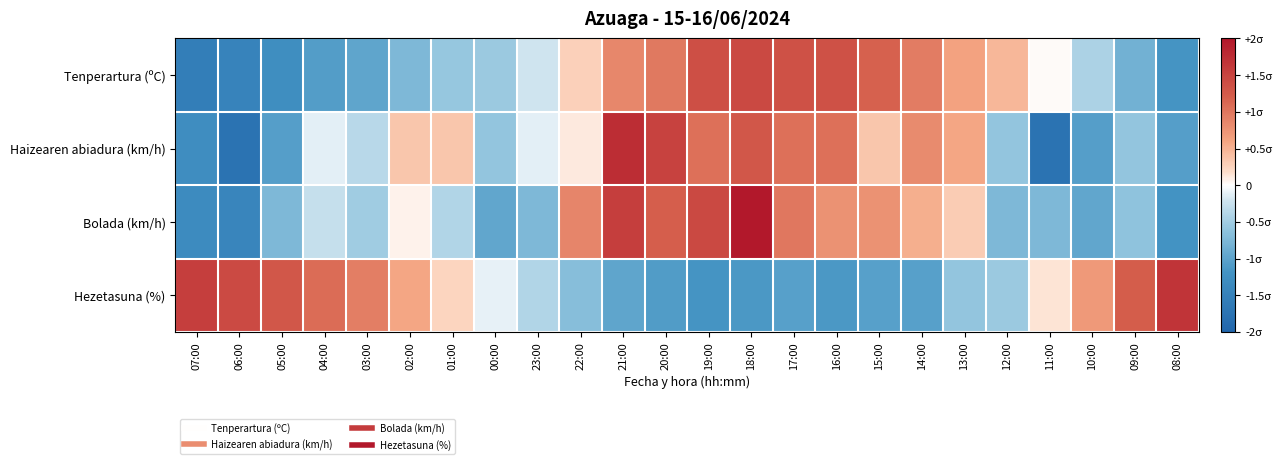

At which category is the sum across all series the highest?

18:00